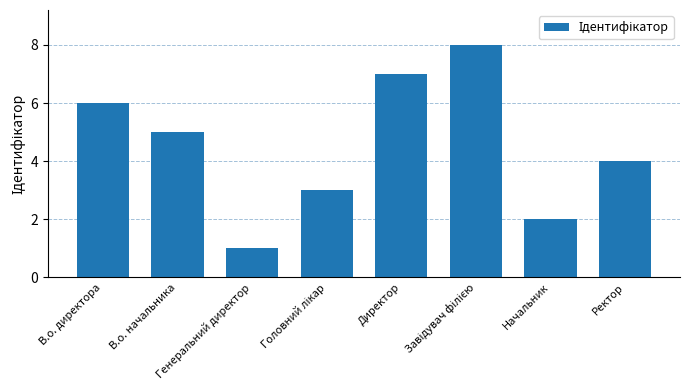

What is the value of the 2nd bar from the left?

5